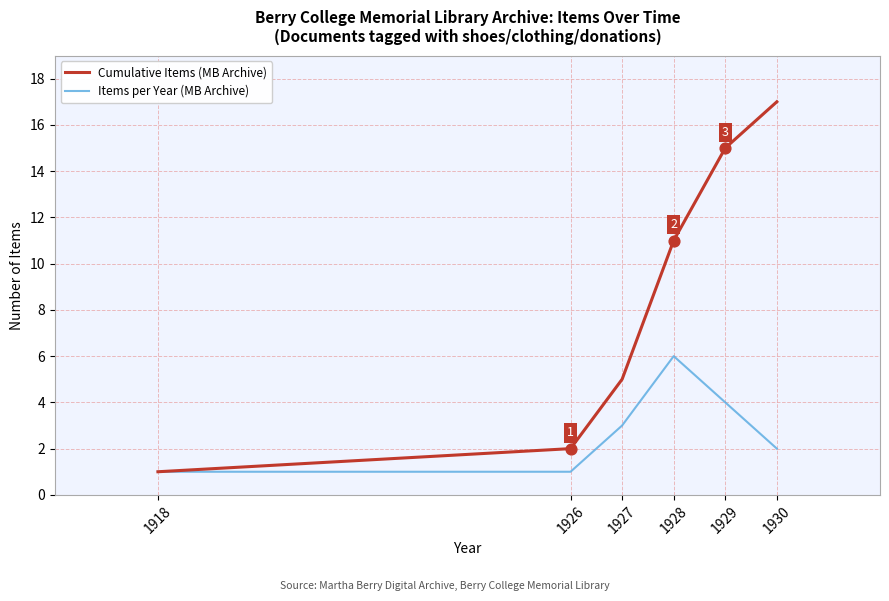

At how many categories does at least one series exceed 16?

1